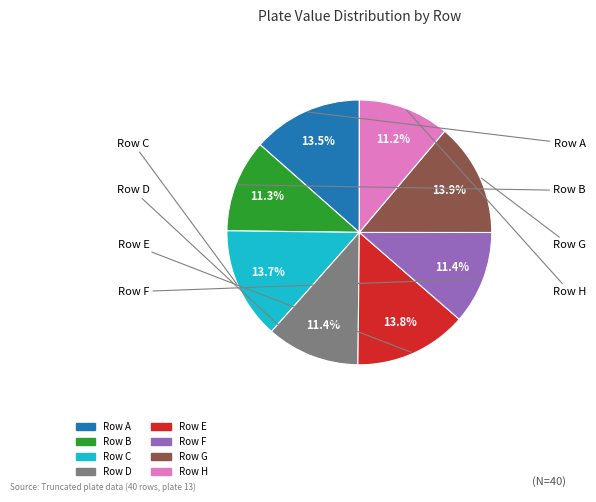

Is there any slice that represents more than half of the pie?

No